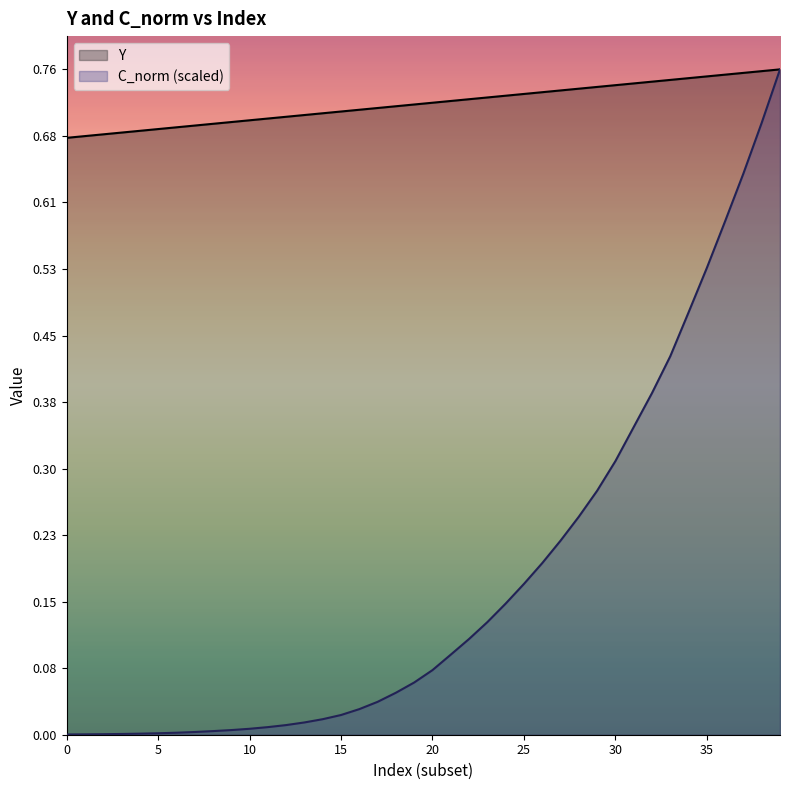

Reading left to right, extract all data points from this chart.

Y: 0.7	0.7	0.7	0.7	0.7	0.7	0.7	0.7	0.7	0.7	0.7	0.7	0.7	0.7	0.7	0.7	0.7	0.7	0.7	0.7	0.7	0.7	0.7	0.7	0.7	0.7	0.7	0.7	0.7	0.7	0.7	0.7	0.7	0.7	0.7	0.8	0.8	0.8	0.8	0.8
C_norm: 0.0	0.0	0.0	0.0	0.0	0.0	0.0	0.0	0.0	0.0	0.0	0.0	0.0	0.0	0.0	0.0	0.0	0.0	0.0	0.1	0.1	0.1	0.1	0.1	0.1	0.2	0.2	0.2	0.2	0.3	0.3	0.4	0.4	0.4	0.5	0.5	0.6	0.6	0.7	0.8